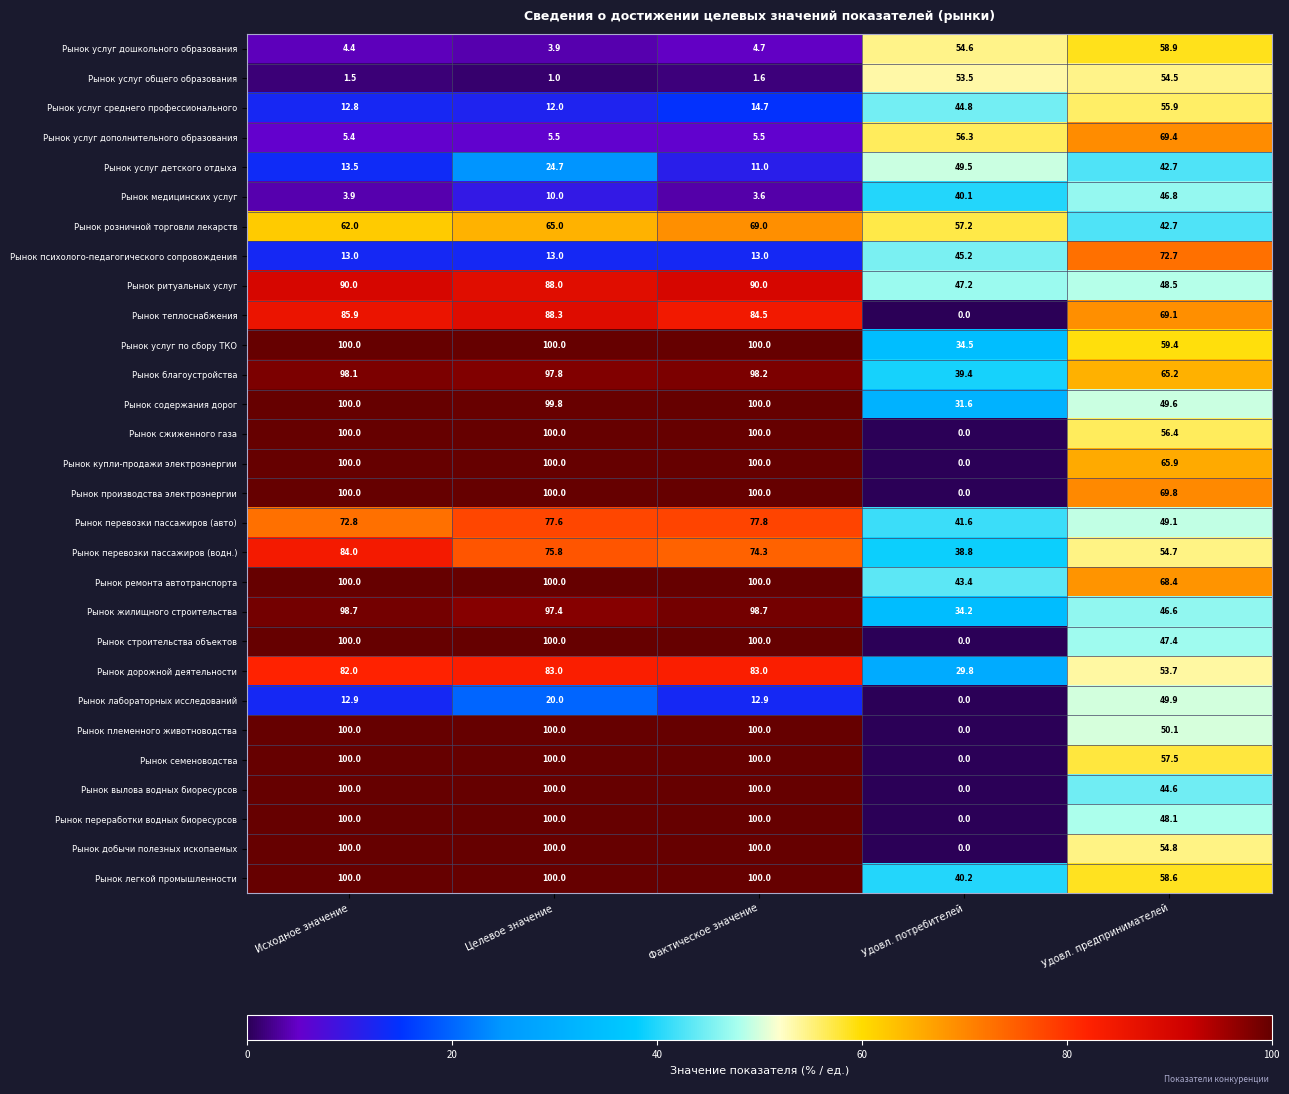

The value of Рынок психолого-педагогического сопровождения at Удовл. предпринимателей is 72.7. True or false?

True